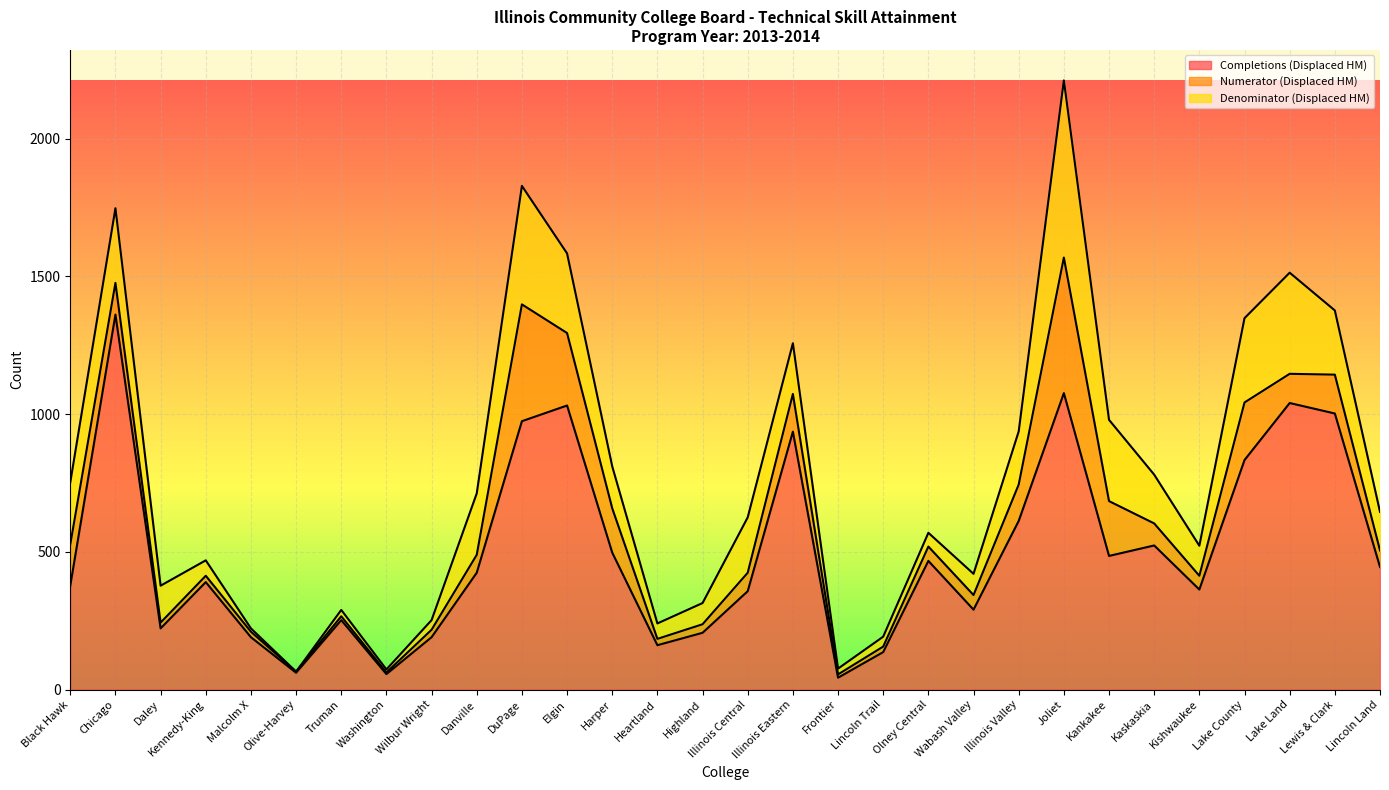

What is the difference between the maximum and minimum values in the Numerator (Displaced HM) series?

1513